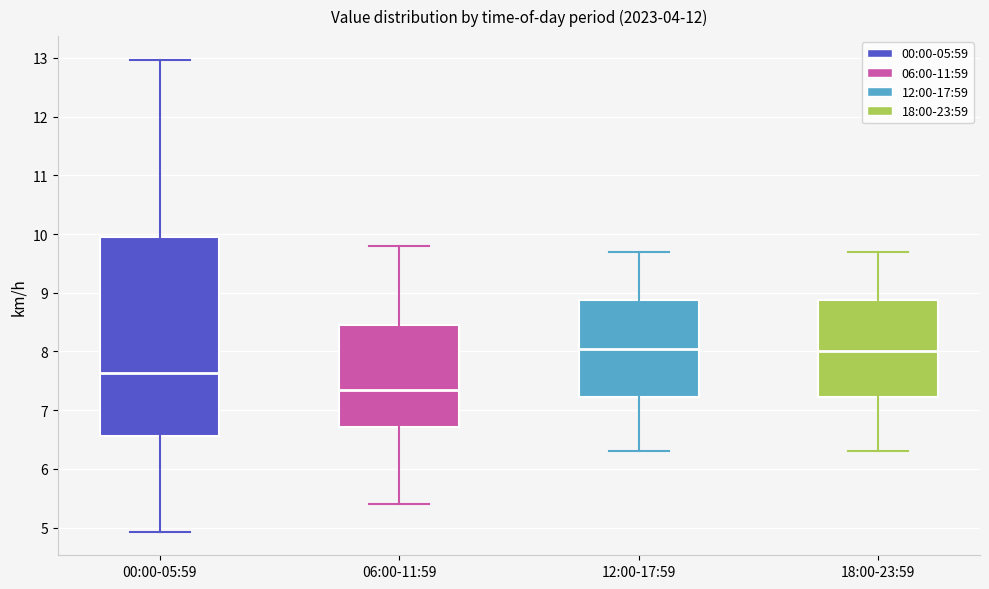

Reading left to right, read every box against the y-axis: the position of its median line, the range the box covers, and the ends of its whiskers. The values are not printed on the chart, so give them approximately, as read against the axis.

00:00-05:59: median 7.6, box 6.6 to 10.0, whiskers 4.9 to 13.0
06:00-11:59: median 7.4, box 6.7 to 8.5, whiskers 5.4 to 9.8
12:00-17:59: median 8.1, box 7.2 to 8.9, whiskers 6.3 to 9.7
18:00-23:59: median 8.0, box 7.2 to 8.9, whiskers 6.3 to 9.7